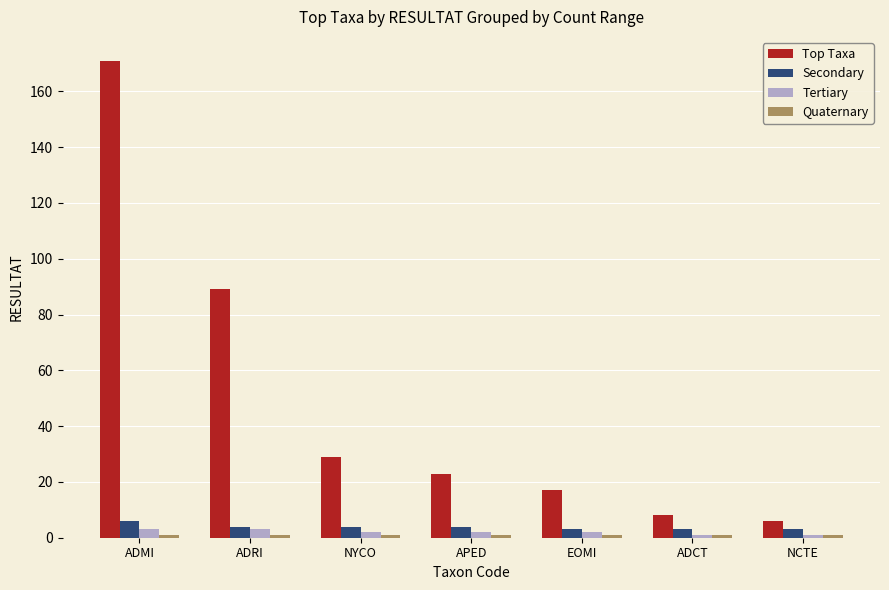

What is the maximum value shown in the chart?

171